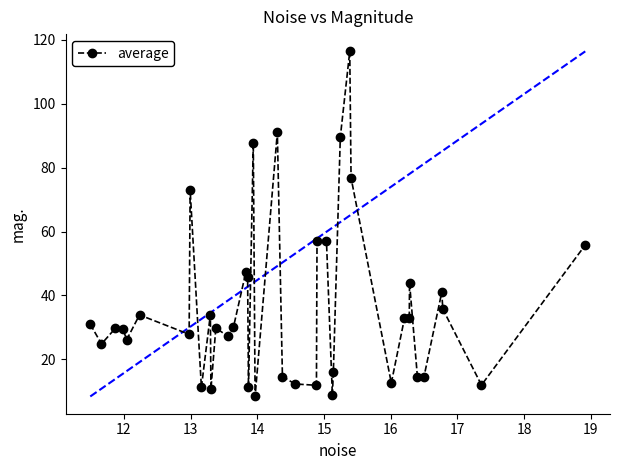

What is the value of the 34th point from the left?

44.0